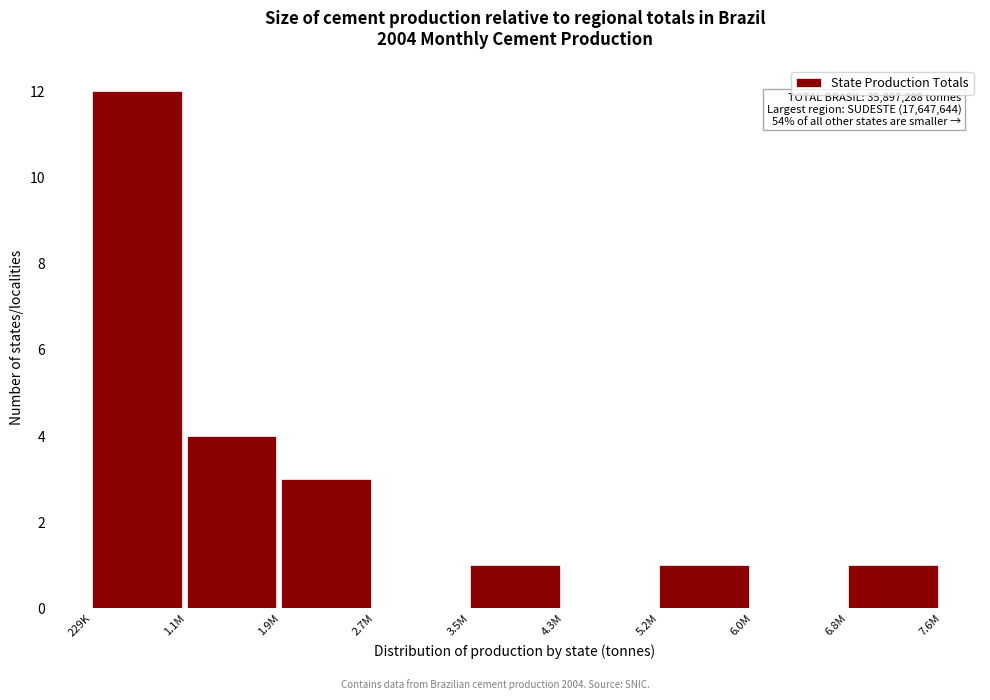

Reading left to right, what are all the values shown in this chart?

229K=12	1.1M=4	1.9M=3	2.7M=0	3.5M=1	4.3M=0	5.2M=1	6.0M=0	6.8M=1